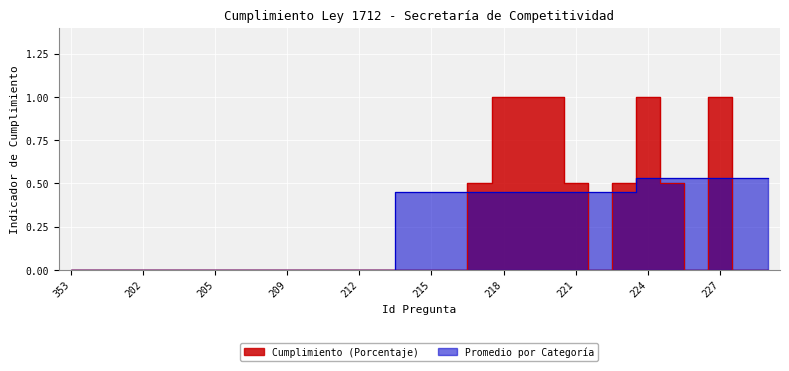

The Cumplimiento (Porcentaje) series shows 0.0 at 212. True or false?

True